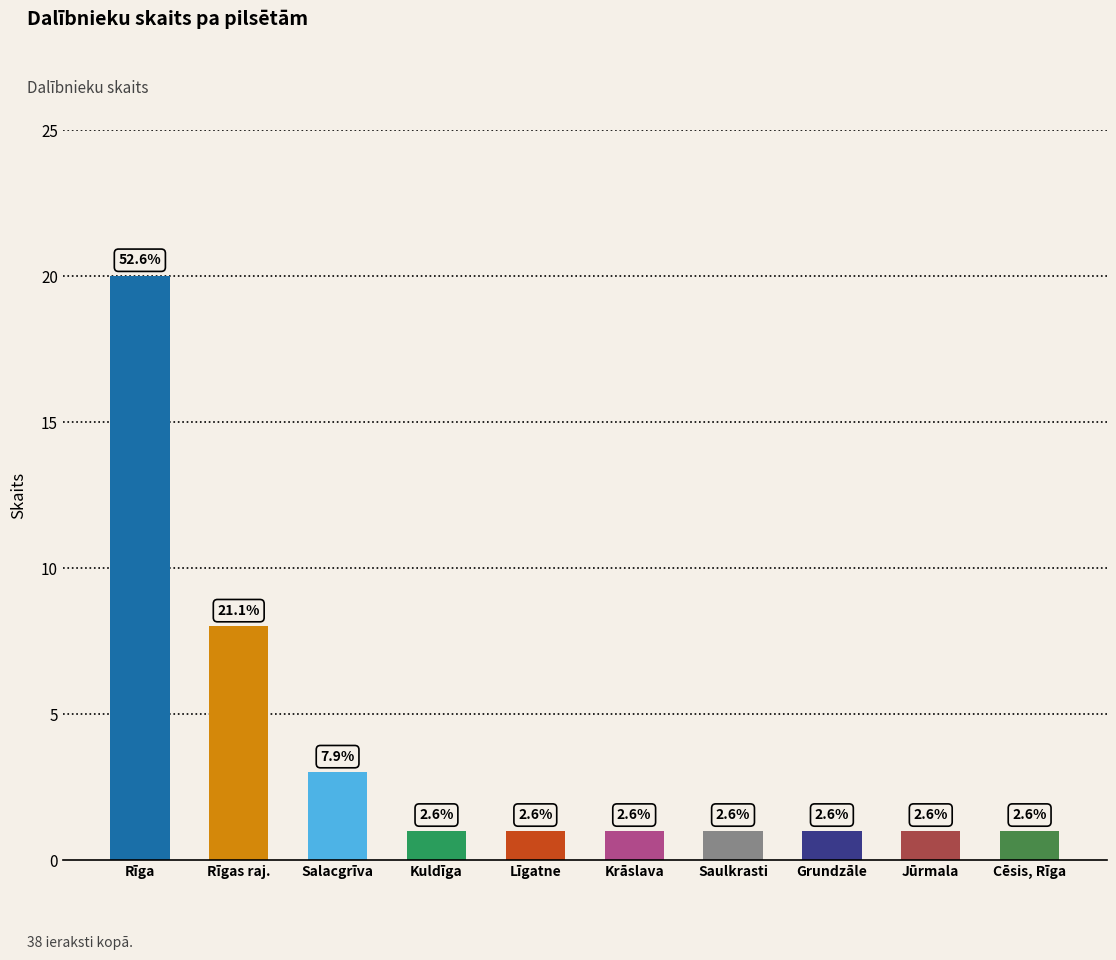

List the labels in order of value, largest first.

Rīga, Rīgas raj., Salacgrīva, Kuldīga, Līgatne, Krāslava, Saulkrasti, Grundzāle, Jūrmala, Cēsis, Rīga